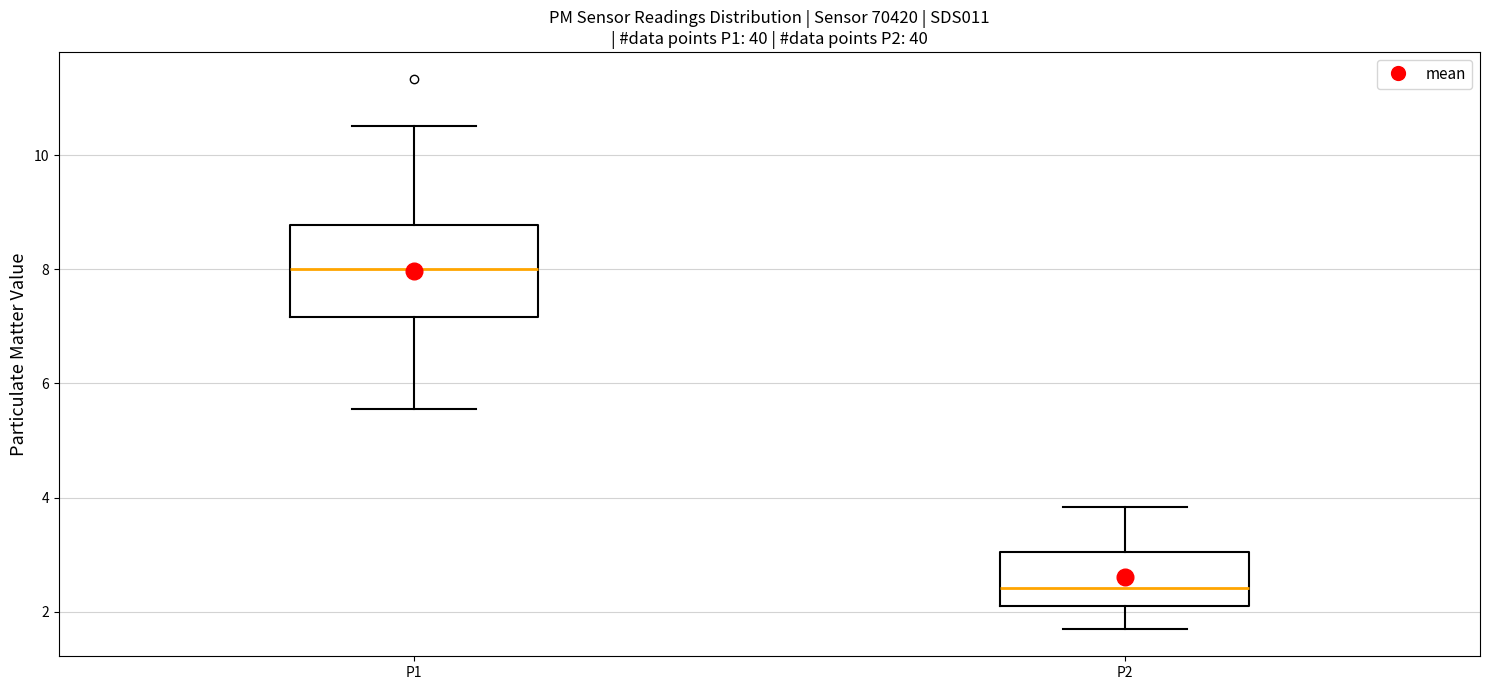

Where is the lower edge of the box for P1 on the y-axis? The values are not printed on the chart, so give them approximately, as read against the axis.

7.2